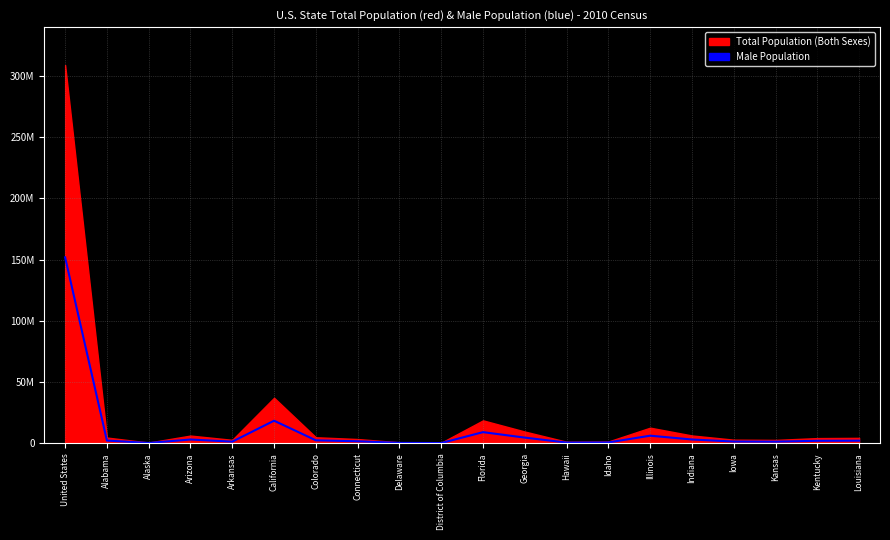

List the labels in order of value, smallest first.

District of Columbia, Alaska, Delaware, Hawaii, Idaho, Kansas, Arkansas, Iowa, Connecticut, Kentucky, Louisiana, Alabama, Colorado, Arizona, Indiana, Georgia, Illinois, Florida, California, United States